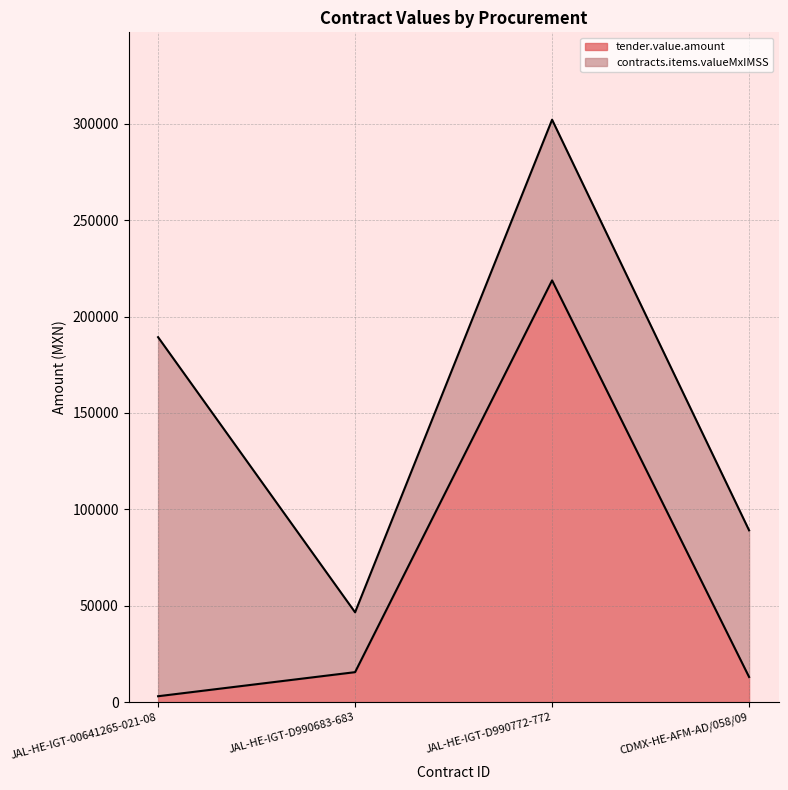

Does the chart display data point markers on the line(s)?

No